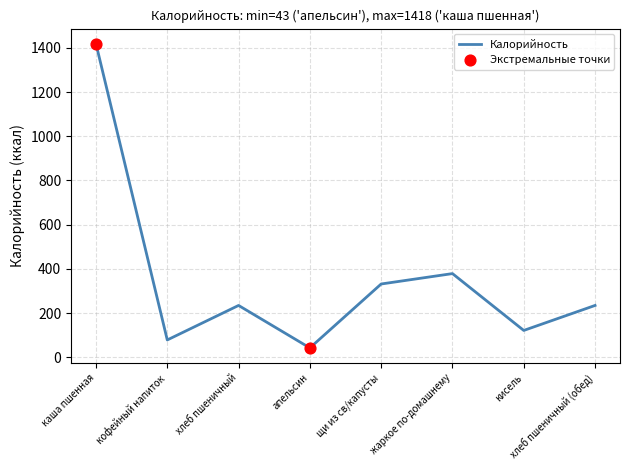

What is the change in value from кофейный напиток to хлеб пшеничный?

+156